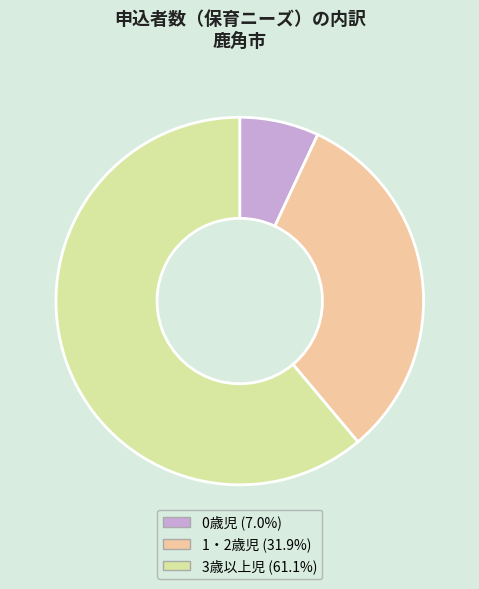

Which slice is the smallest?

0歳児